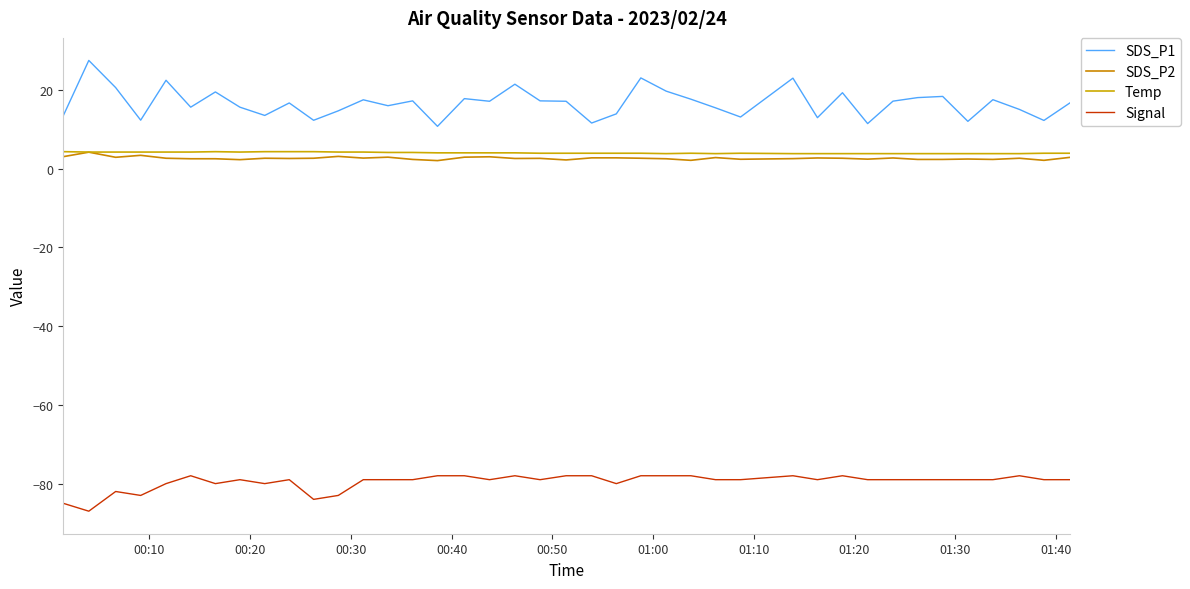

What is the average value of the Signal series?

-79.5